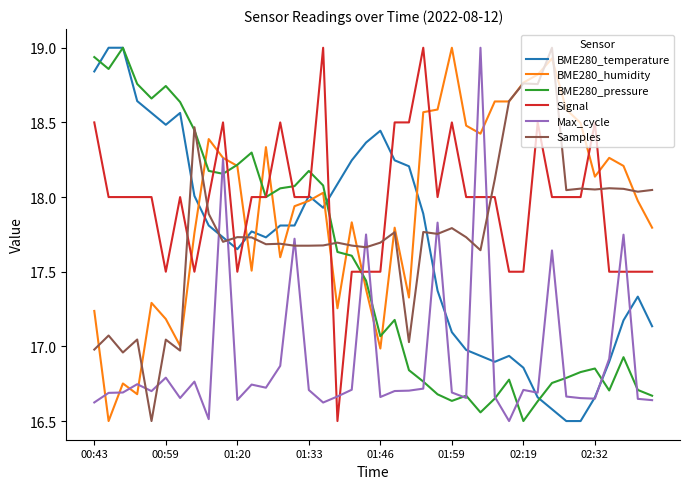

Which series ends up on top after the final intersection of Samples and Max_cycle?

Samples